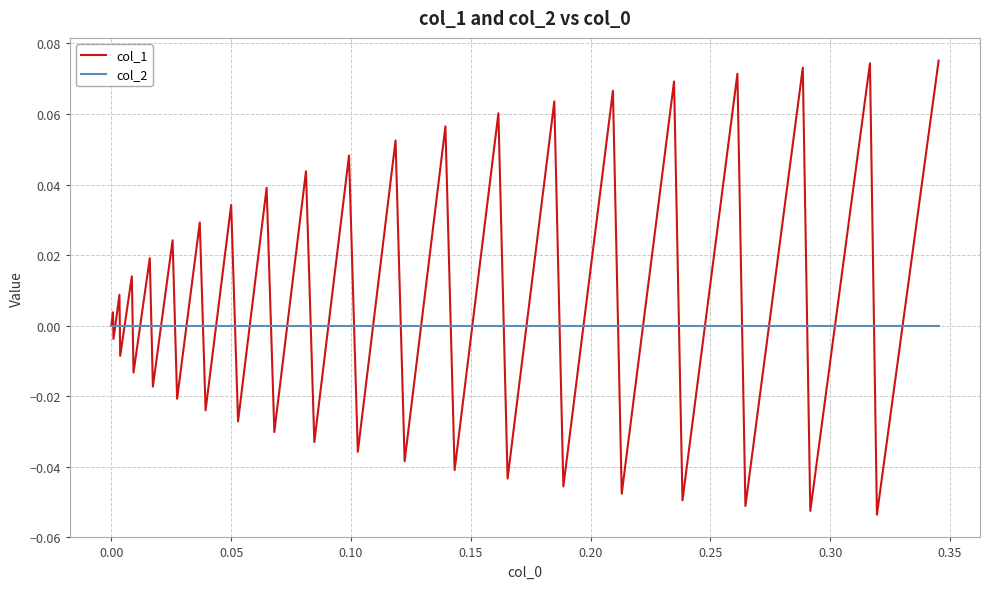

Which series has the largest total across all categories?

col_1